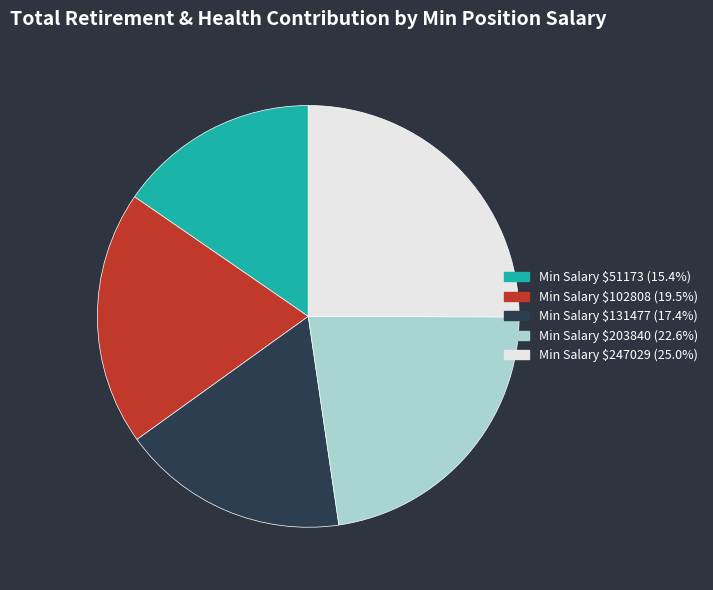

Is there any slice that represents more than half of the pie?

No